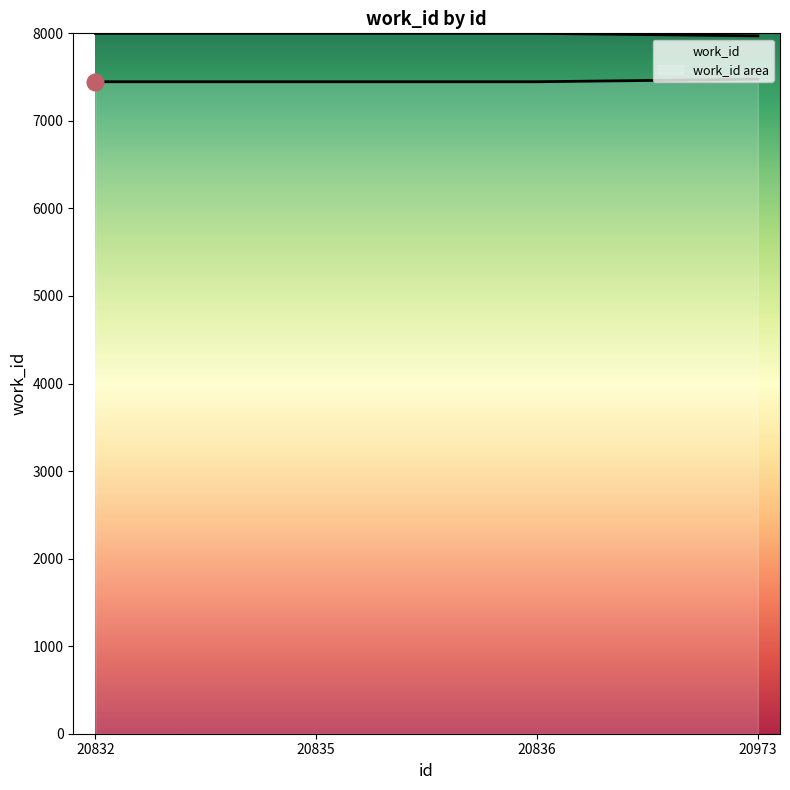

Reading left to right, what are all the values shown in this chart?

7447	7447	7447	7476